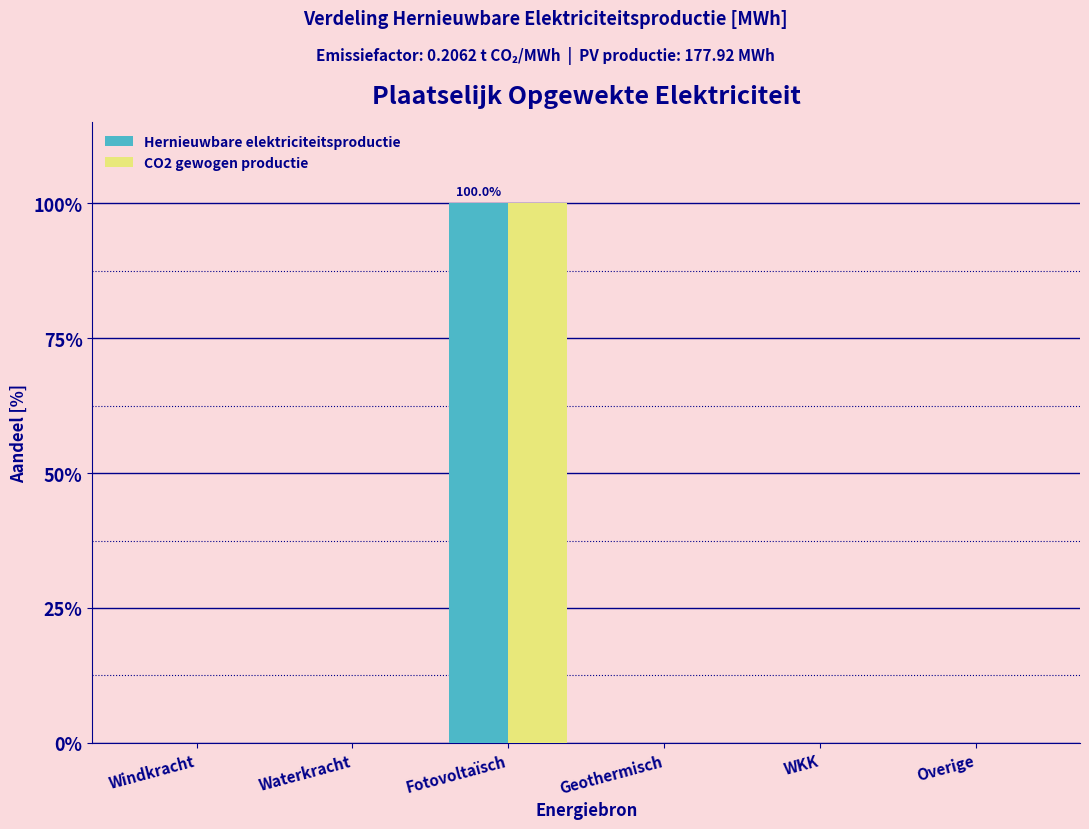

What are all the series names shown in the legend?

Hernieuwbare elektriciteitsproductie, CO2 gewogen productie